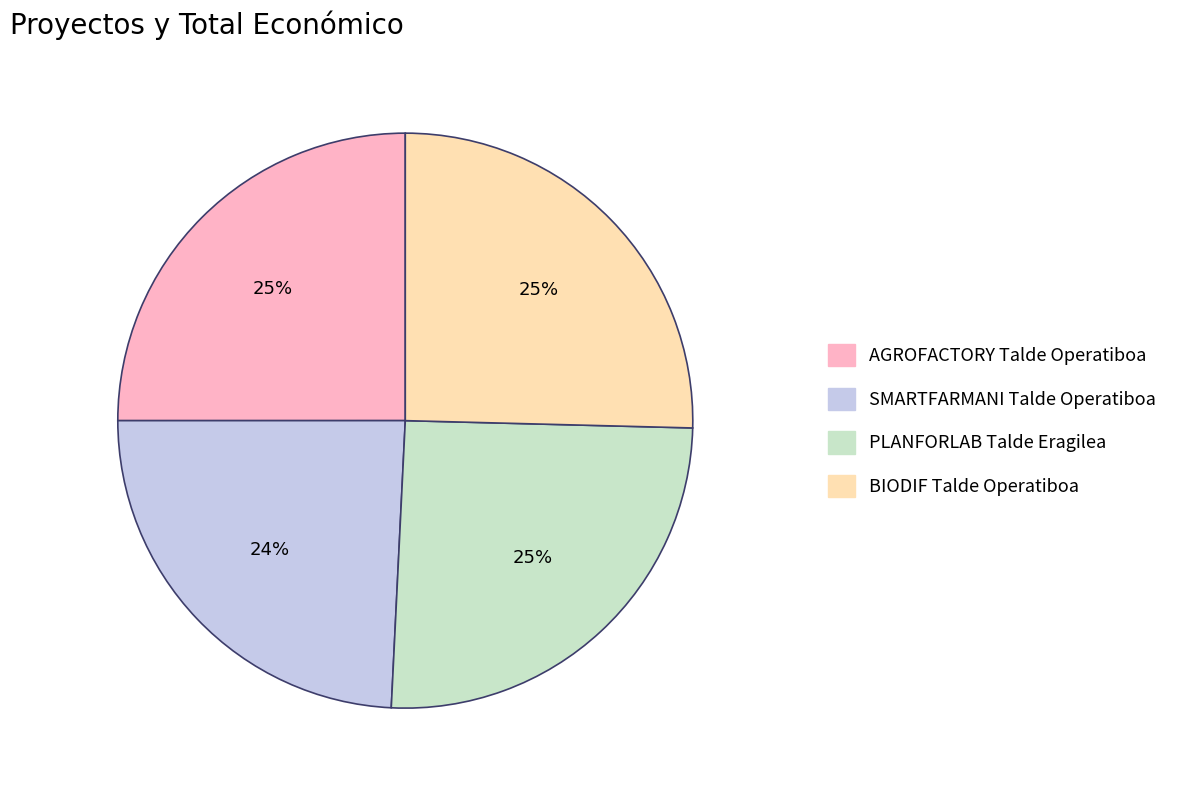

Do BIODIF Talde Operatiboa and PLANFORLAB Talde Eragilea together represent more than half of the pie?

Yes